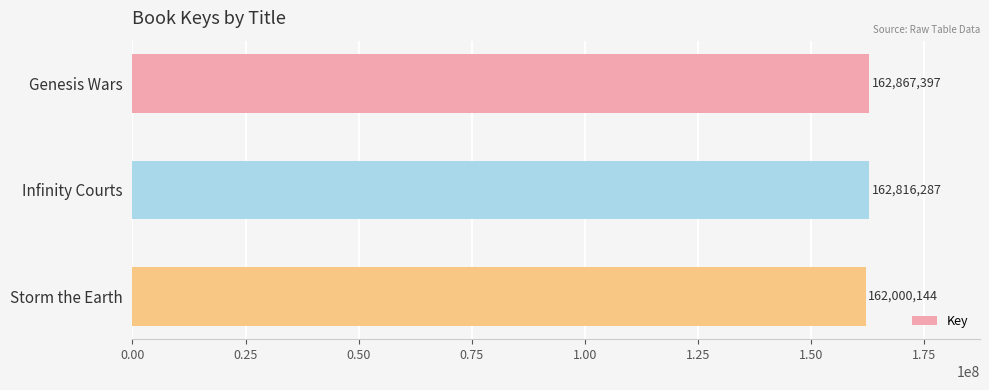

What is the sum of the values at Genesis Wars and Storm the Earth?

324867541